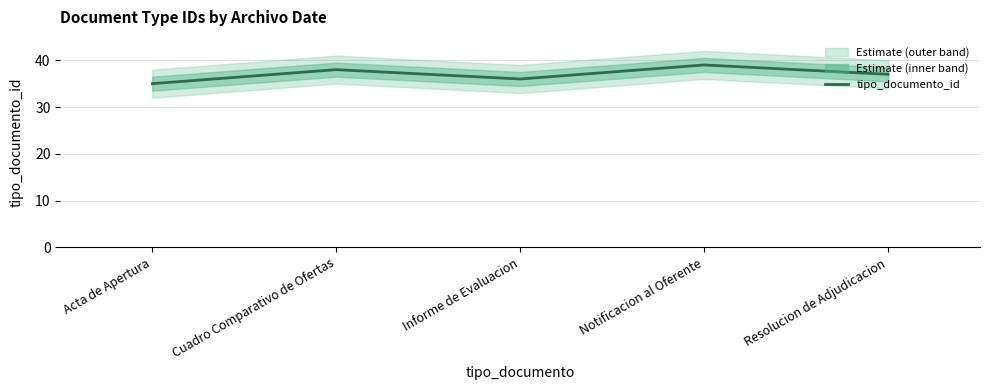

How many lines are shown in the chart?

1